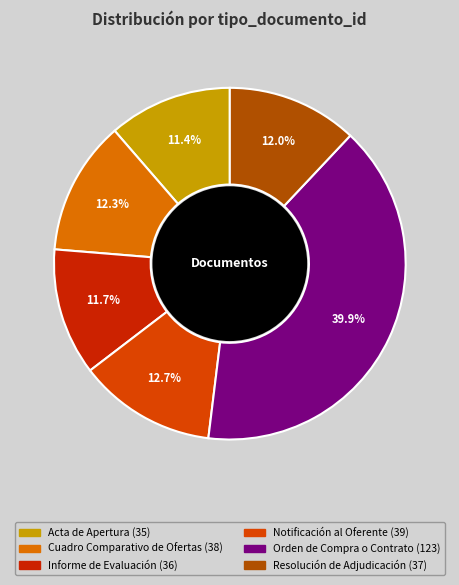

What is the ratio of the value at Orden de Compra o Contrato to the value at Resolución de Adjudicación?

3.3